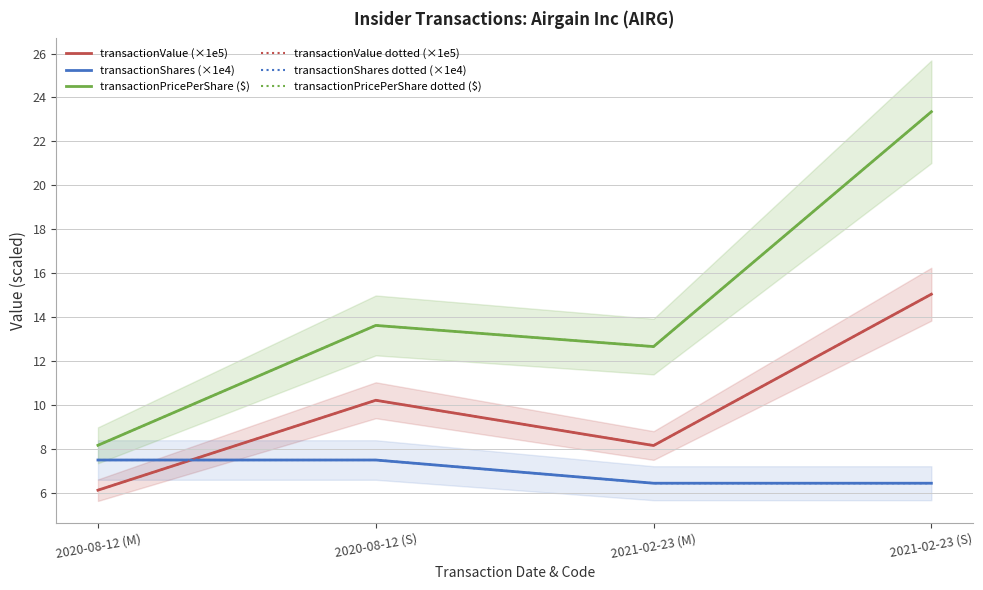

True or false: transactionPricePerShare dotted ($) and transactionShares (×1e4) intersect in this chart.

False